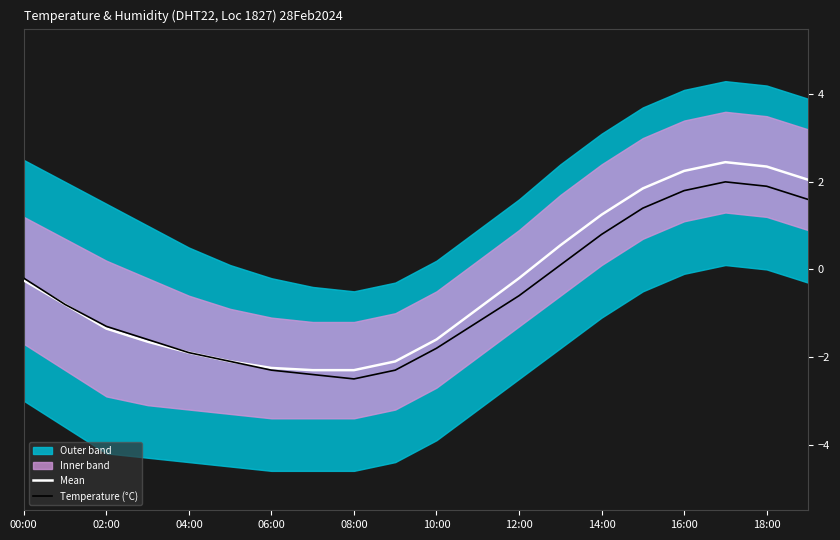

At which label does Mean first exceed 0?

13